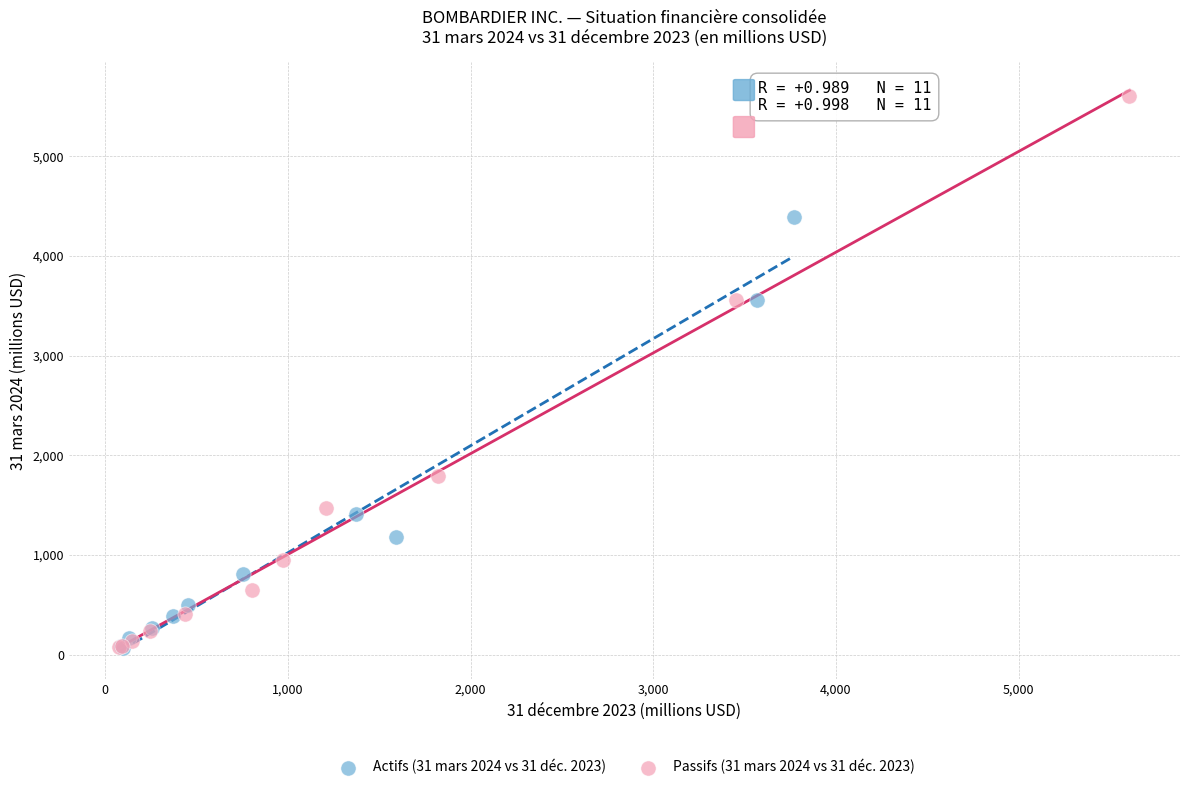

Which series contains the highest Y value?

Passifs (31 mars 2024 vs 31 déc. 2023)